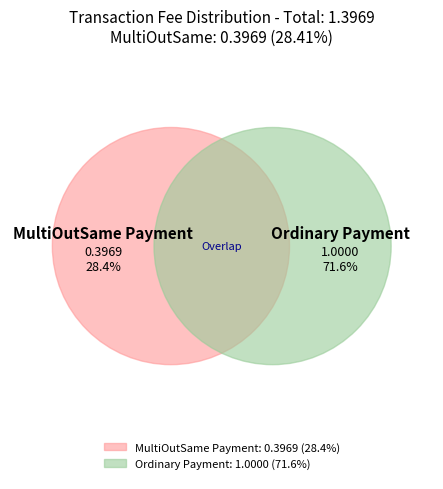

To the nearest percent, what portion does MultiOutSame Payment represent?

28%